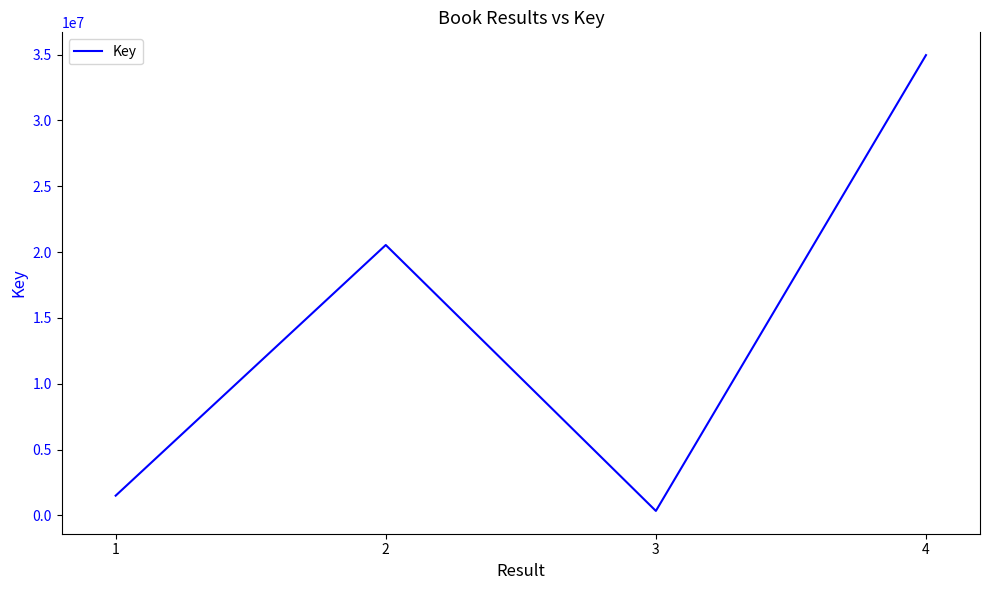

What is the difference between the second highest and second lowest values?

19044796